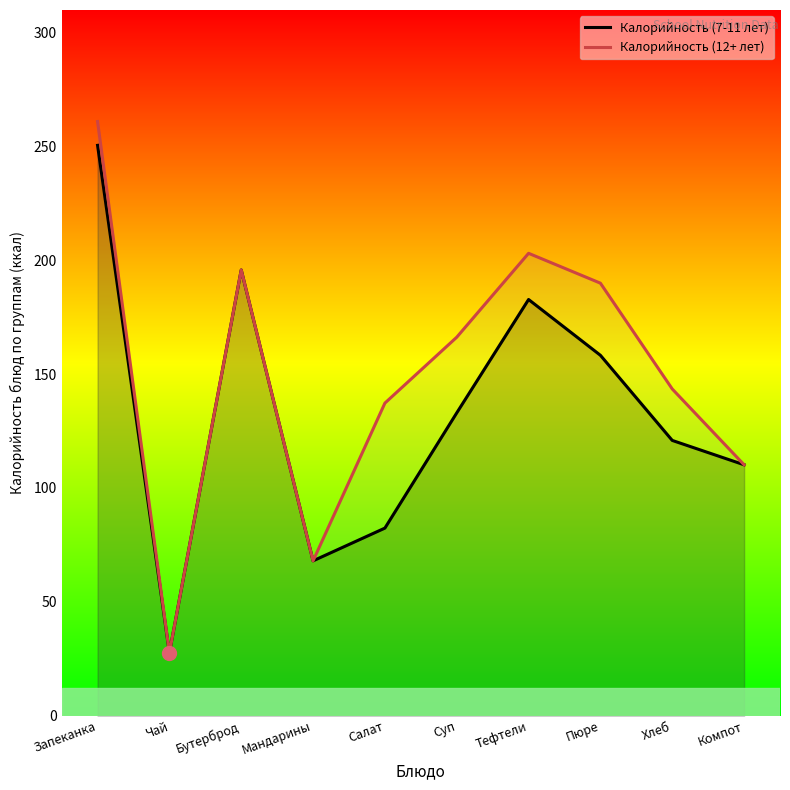

Reading left to right, list all the values displayed in this chart.

Калорийность (7-11 лет): 250.5	27.6	195.8	68.0	82.4	133.0	182.8	158.3	120.9	110.2
Калорийность (12+ лет): 261.0	27.6	195.8	68.0	137.3	166.2	203.1	190.0	143.5	110.2